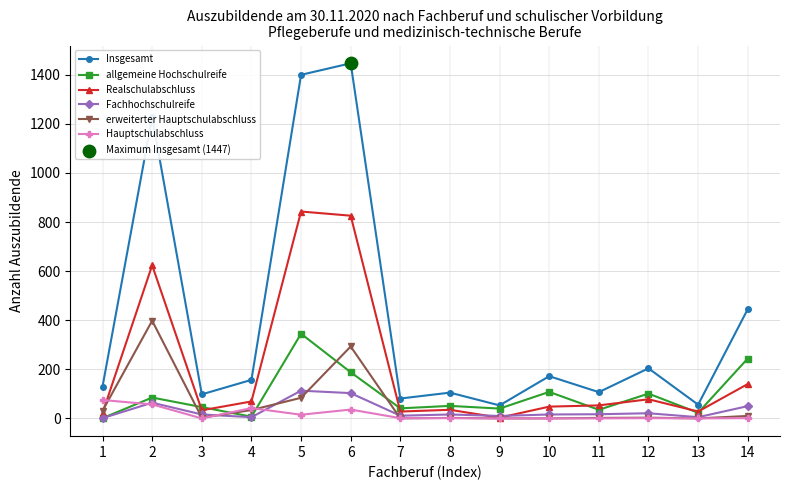

Which series has the widest spread of values?

Insgesamt